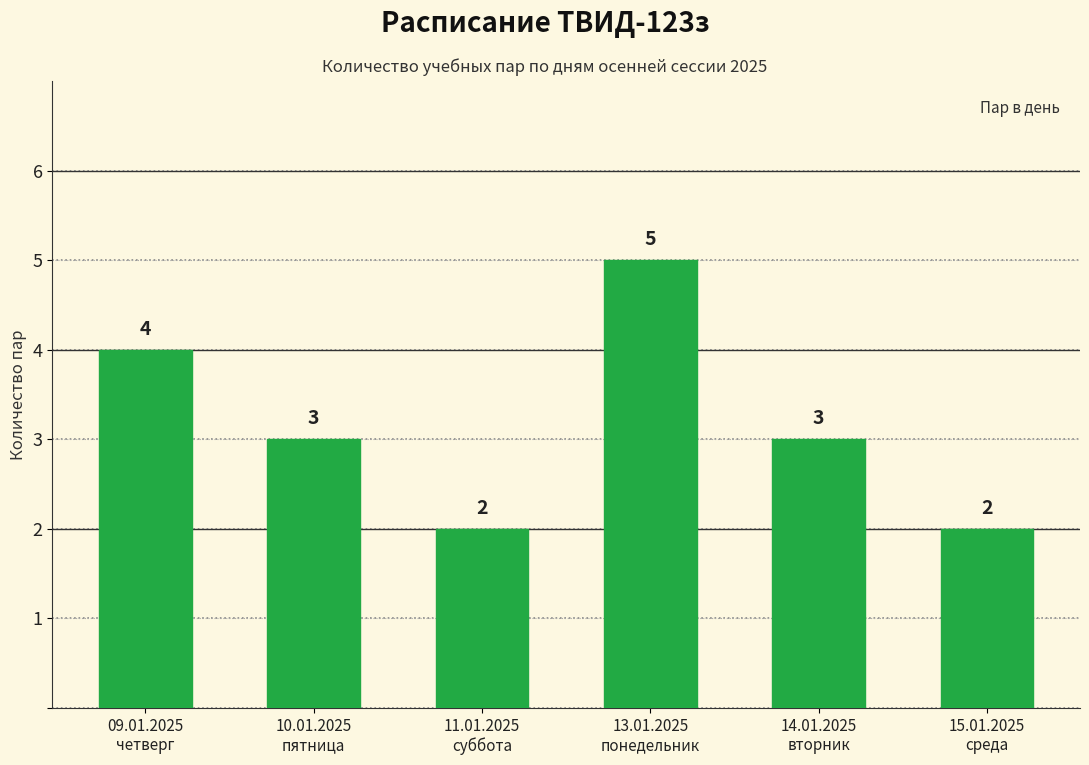

Does the chart contain any negative values?

No